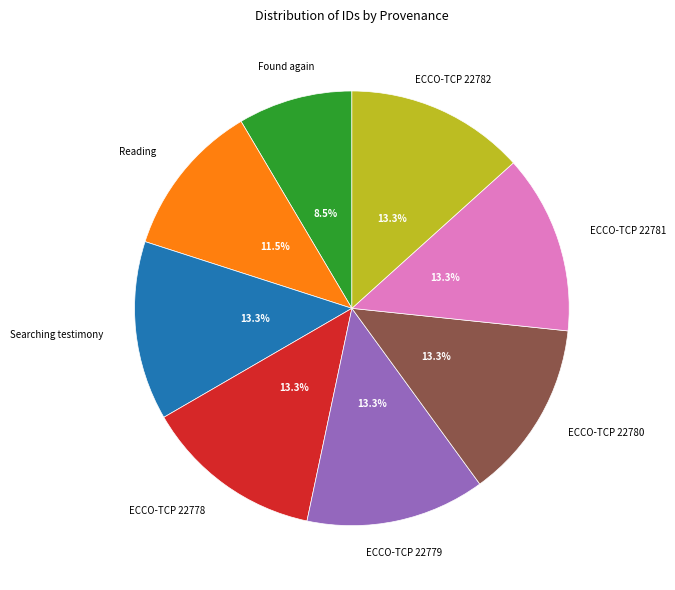

Is there a majority slice in this chart?

No